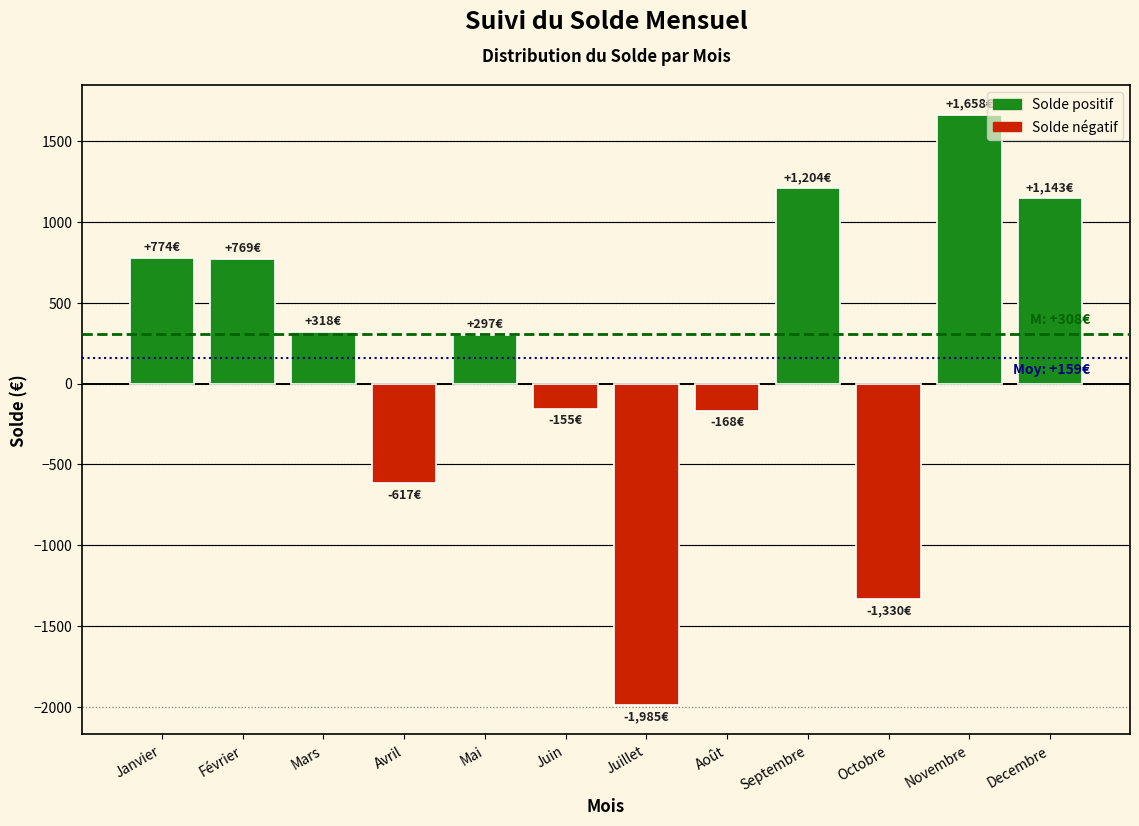

What is the difference between the maximum and minimum values?

3643.1